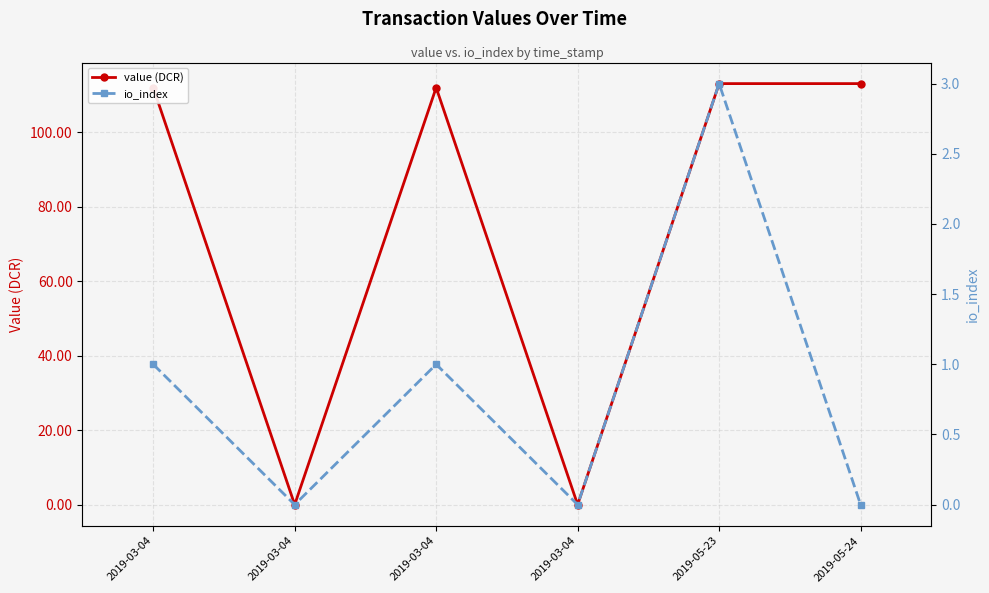

Reading right to left, what are all the values shown in this chart?

value (DCR): 113.1	113.1	0.0	112.0	0.0	112.0
io_index: 0.0	3.0	0.0	1.0	0.0	1.0